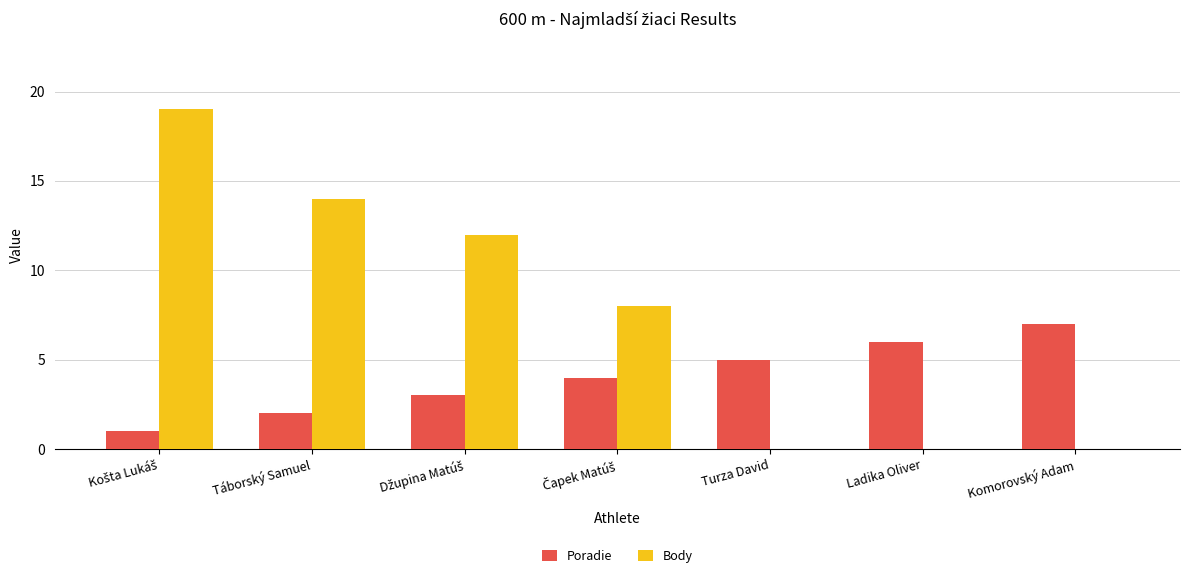

Count the number of data series in this chart.

2